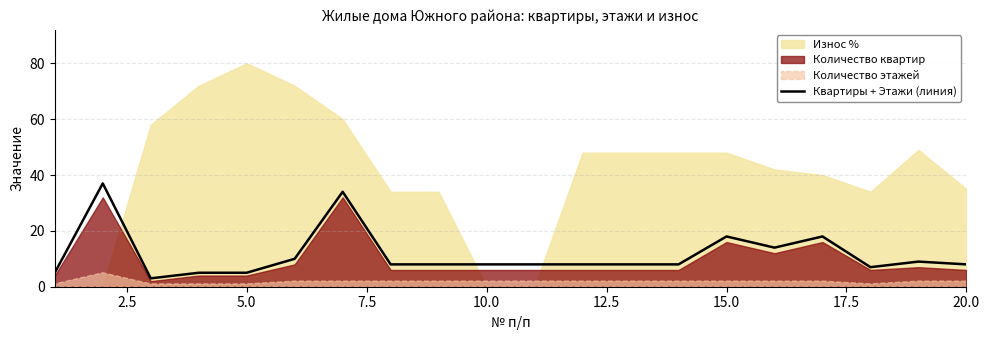

What is the maximum value for Квартиры + Этажи (линия)?

37